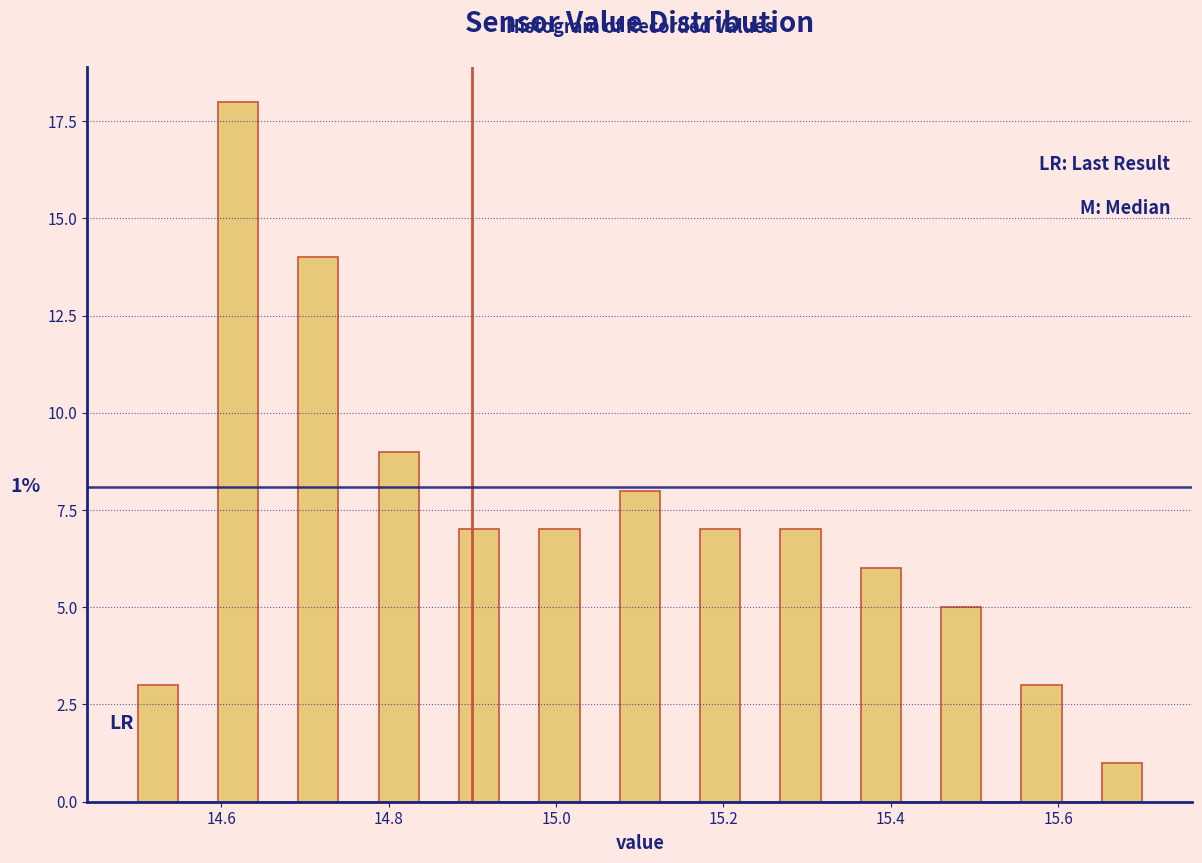

Around what value on the x-axis is the tallest bar? Give the approximate position of its centre, as read against the axis.

14.62